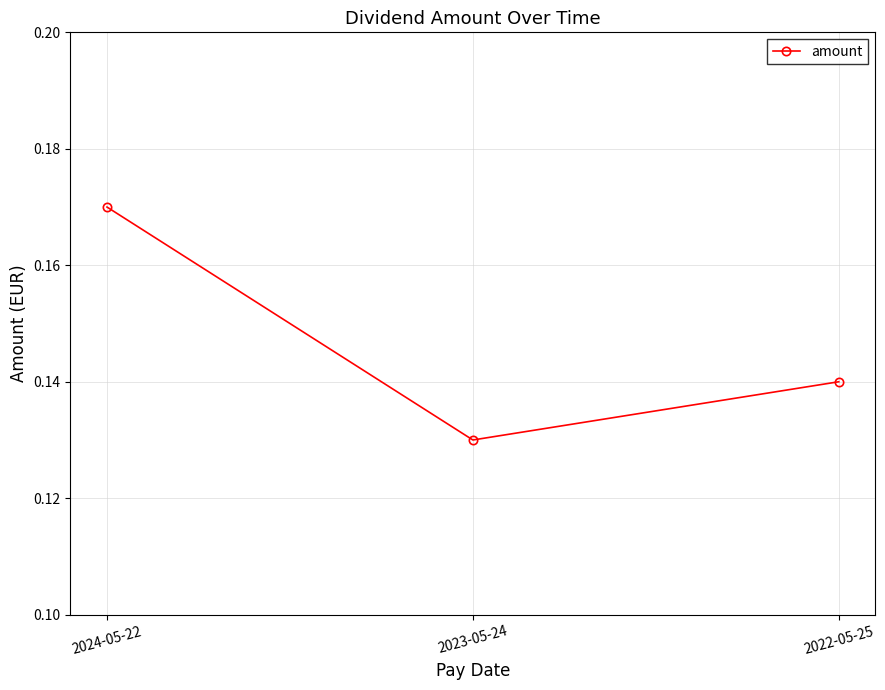

Rank the categories by value from lowest to highest.

2023-05-24, 2022-05-25, 2024-05-22